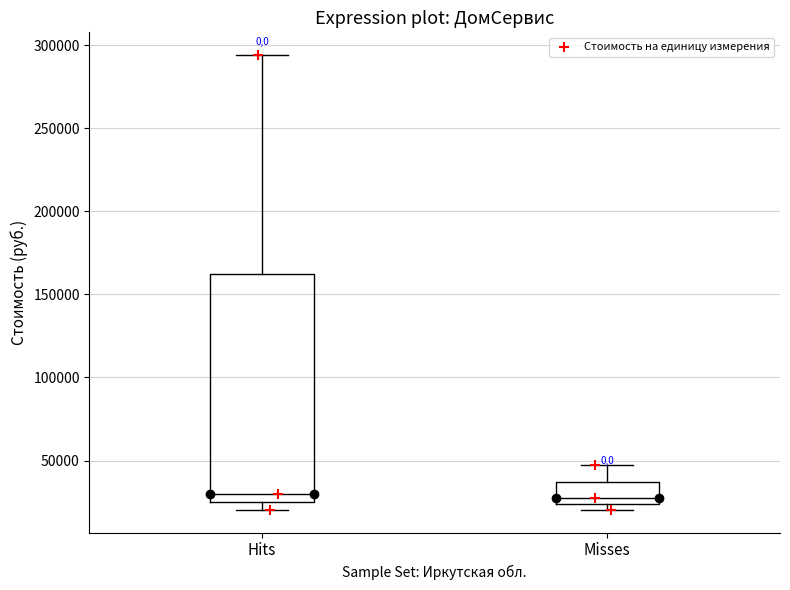

Which box is the tallest, from its lower edge to its upper edge?

Hits